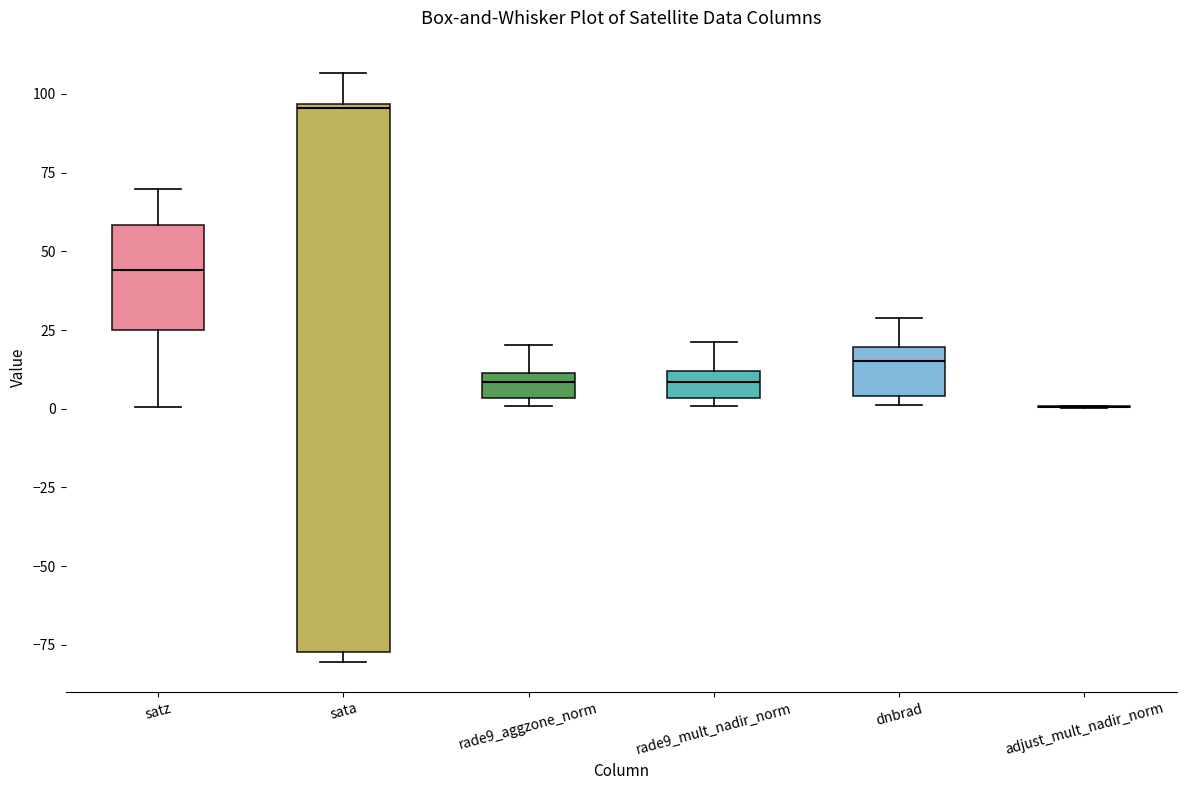

Reading left to right, read every box against the y-axis: the position of its median line, the range the box covers, and the ends of its whiskers. The values are not printed on the chart, so give them approximately, as read against the axis.

satz: median 45, box 25 to 60, whiskers 0 to 70
sata: median 95, box -75 to 95, whiskers -80 to 105
rade9_aggzone_norm: median 10 (just below the box's upper edge), box 5 to 10, whiskers 0 to 20
rade9_mult_nadir_norm: median 10 (inside the box), box 5 to 10, whiskers 0 to 20
dnbrad: median 15, box 5 to 20, whiskers 0 to 30
adjust_mult_nadir_norm: box collapsed to a line at 0, whiskers 0 to 0